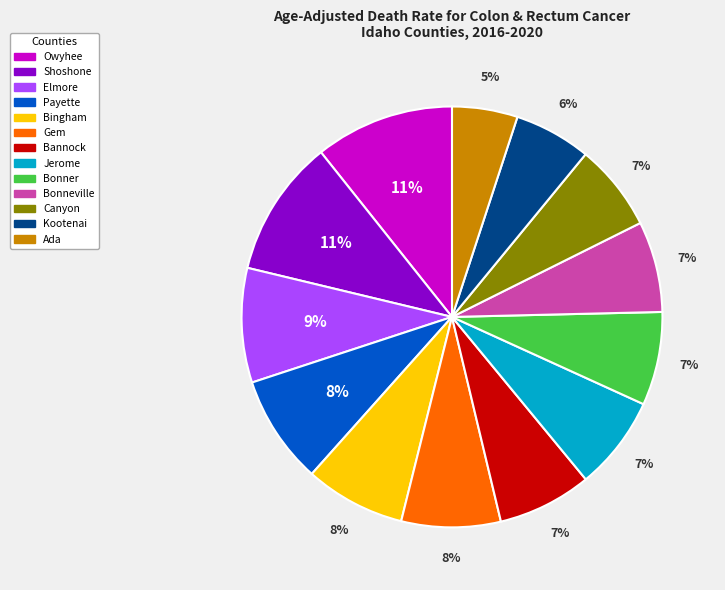

Is there any slice that represents more than half of the pie?

No